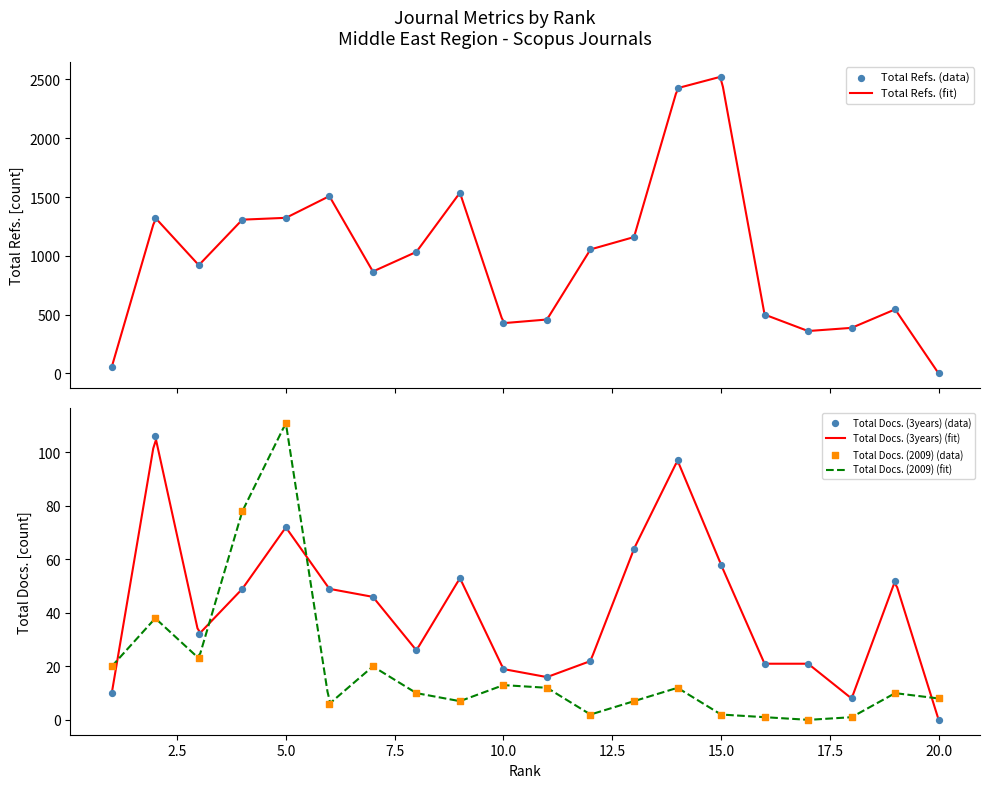

At how many categories does at least one series exceed 674?

12